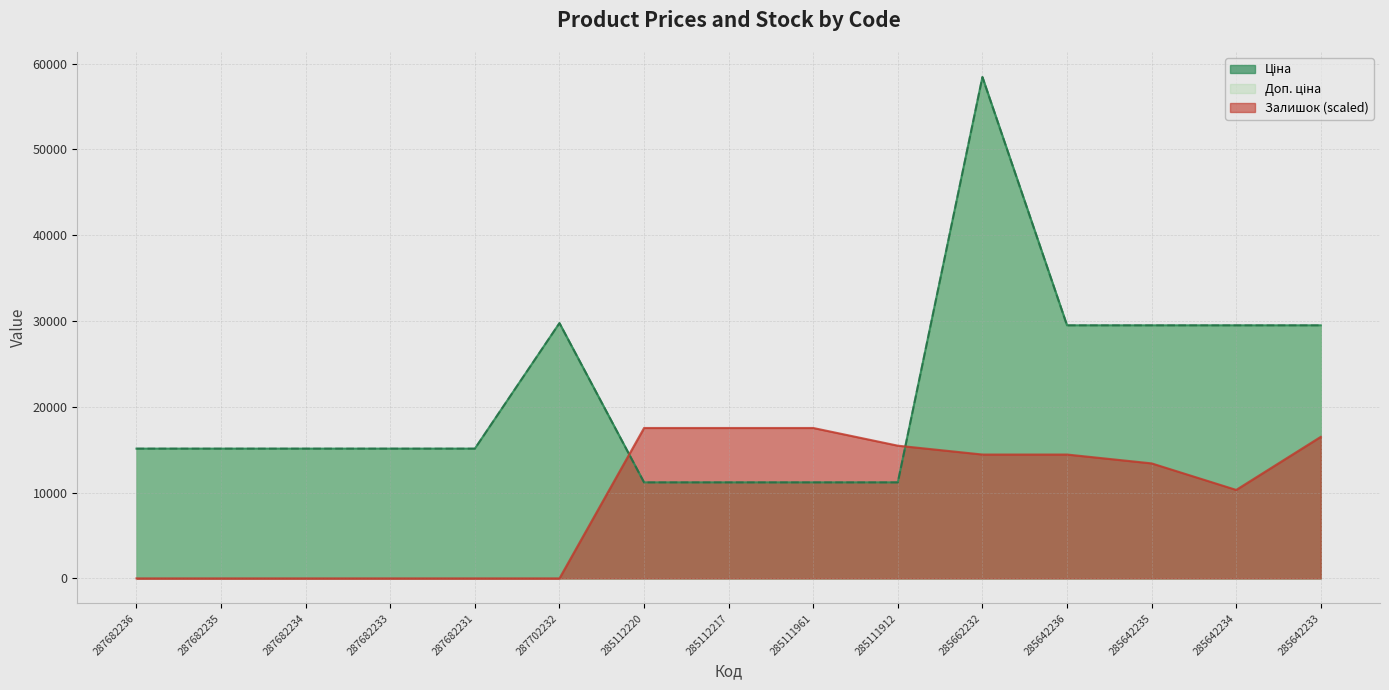

How many data points in Доп. ціна are above 15120?

6